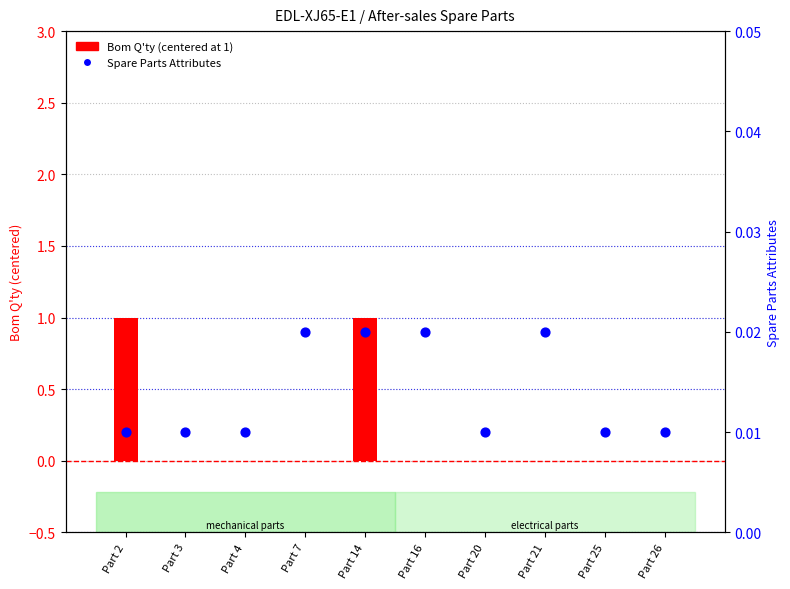

Which series has the largest Y range (max minus min)?

Bom Q'ty (centered at 1)